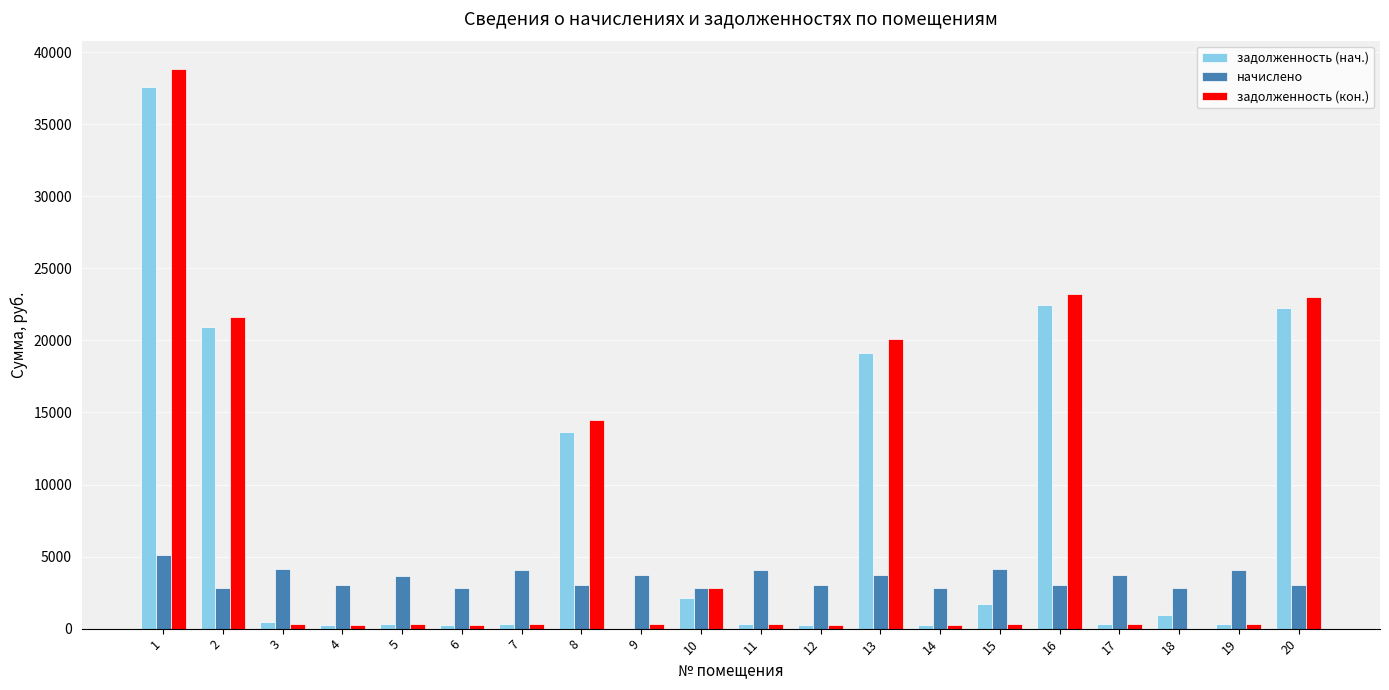

Is it true that начислено equals 3020.4 at 4?

True